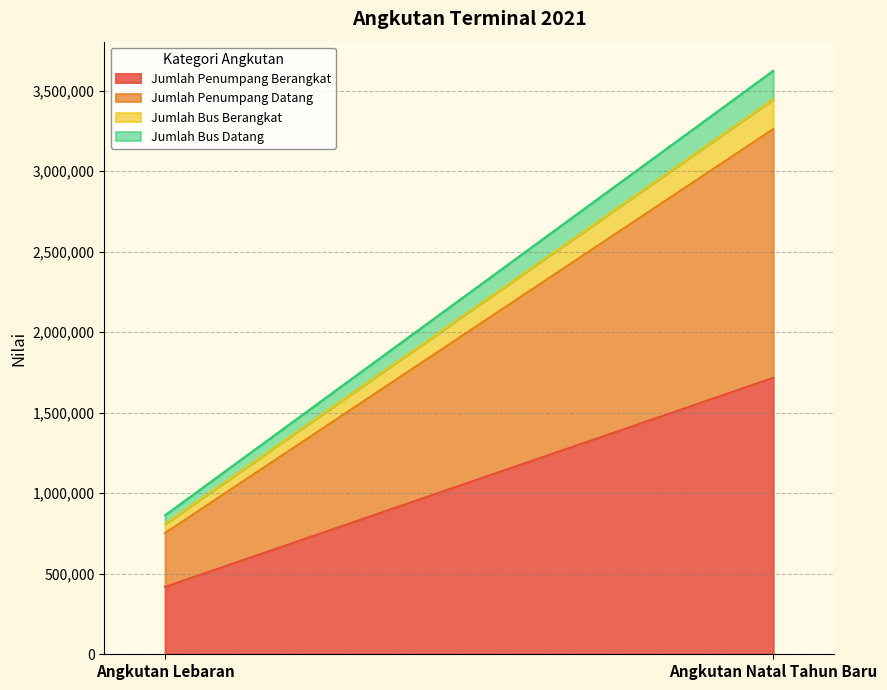

What is the label of the 1st point from the left?

Angkutan Lebaran